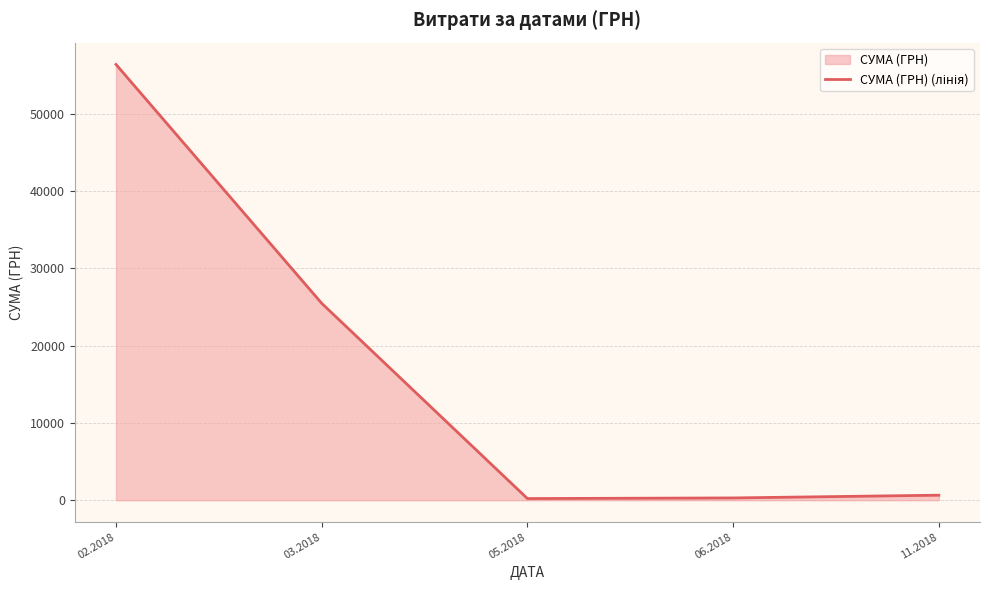

What is the label of the 3rd point from the left?

05.2018